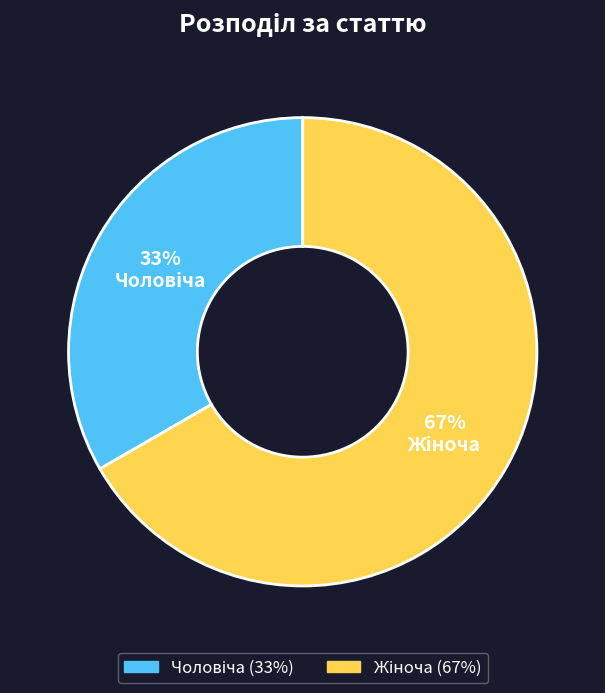

How many slices are in this pie chart?

2